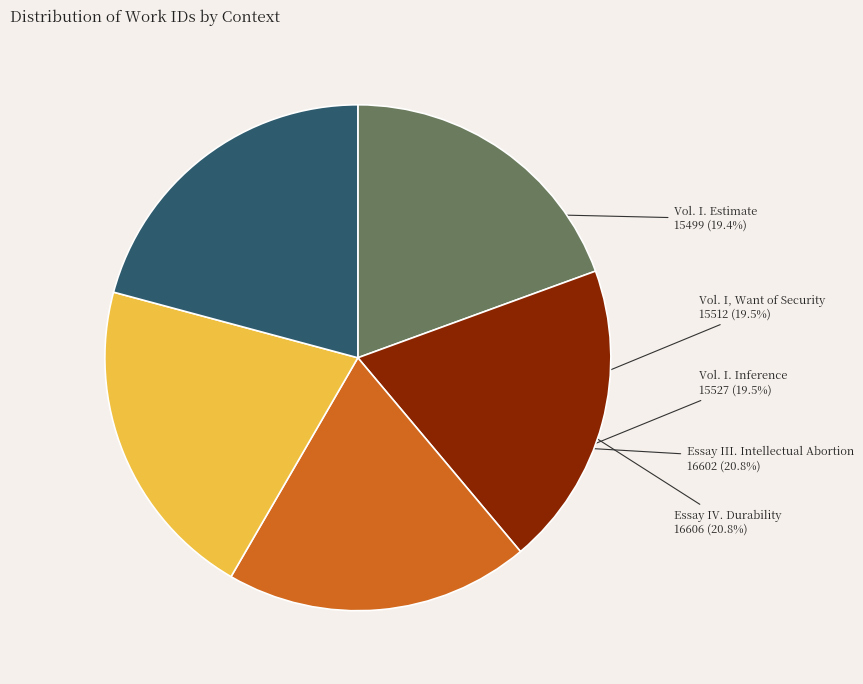

Is there a majority slice in this chart?

No